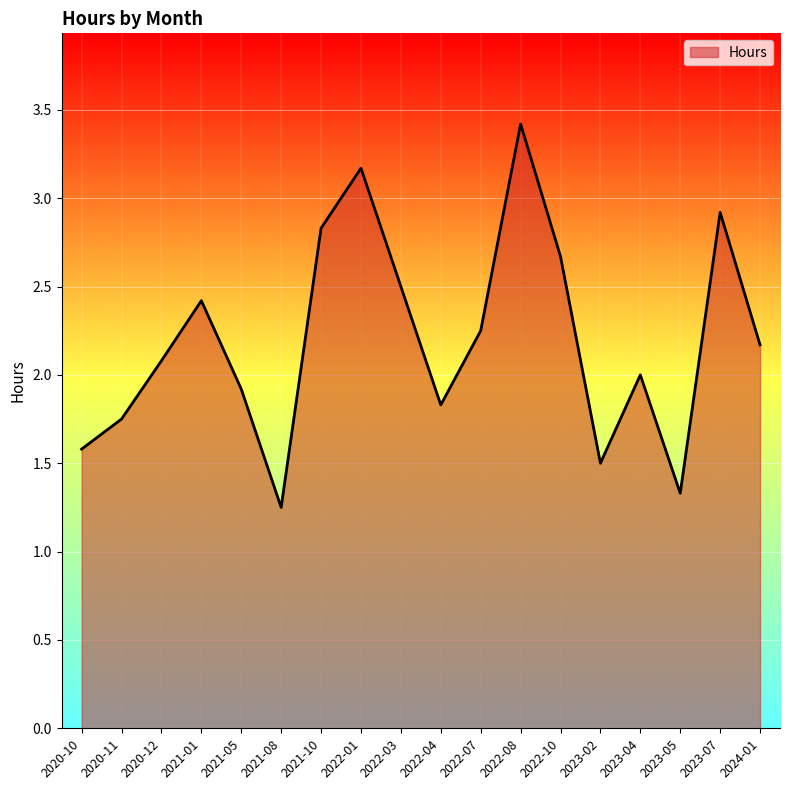

At which category does the chart reach its peak across all series?

2022-08